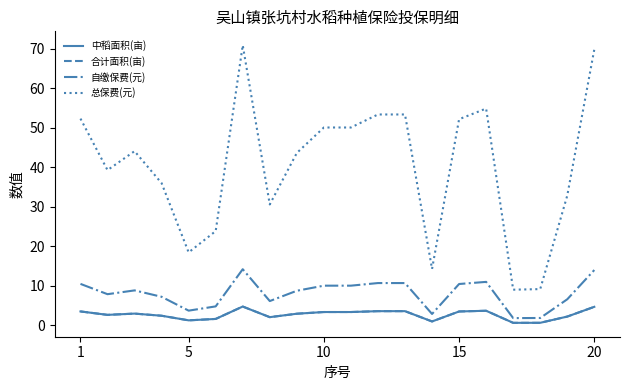

Does the chart have visible grid lines?

No